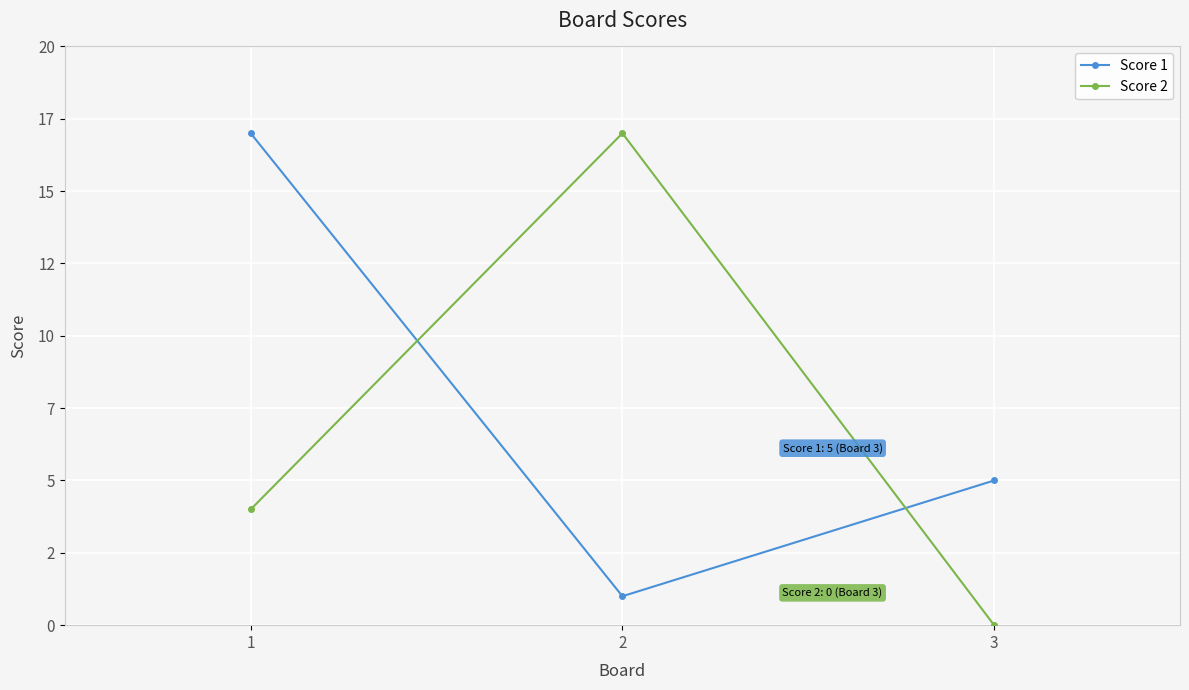

What is the value of the Score 2 point at the 1st from the left?

4